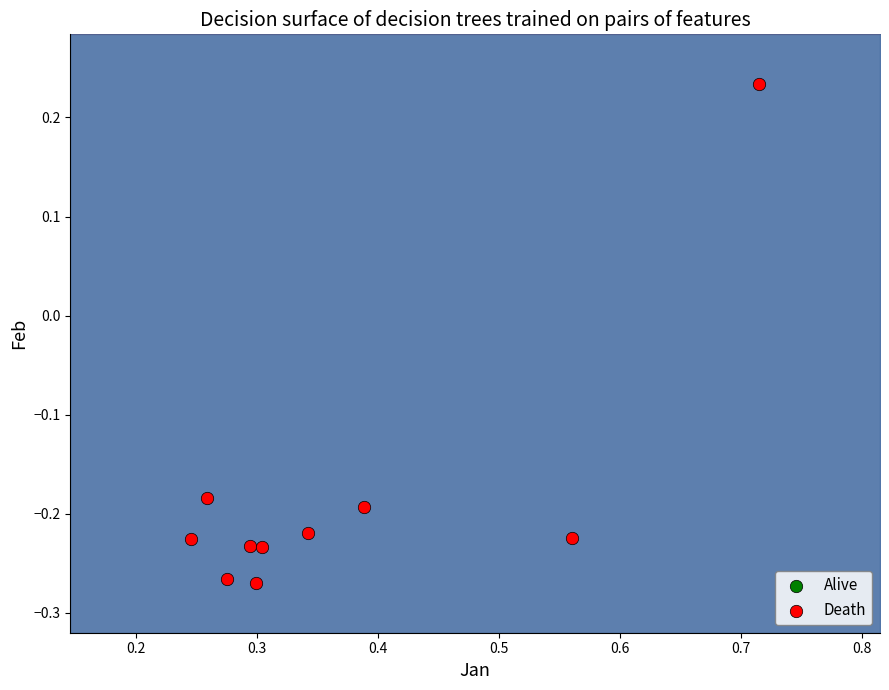

What is the range of Y values (max minus min)?

0.5